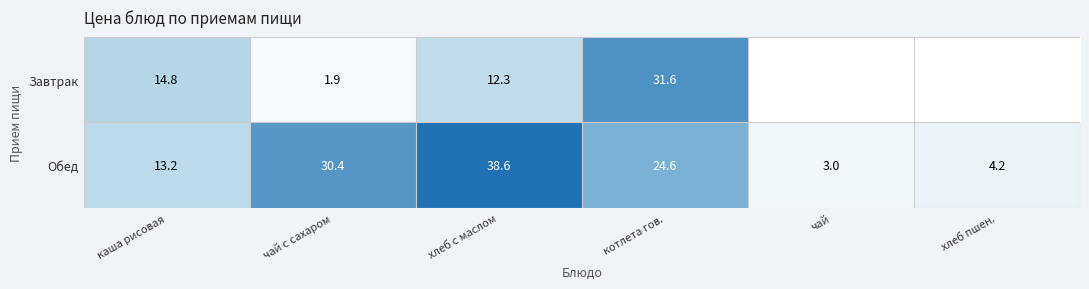

What is the total value across all series at чай с сахаром?

32.3